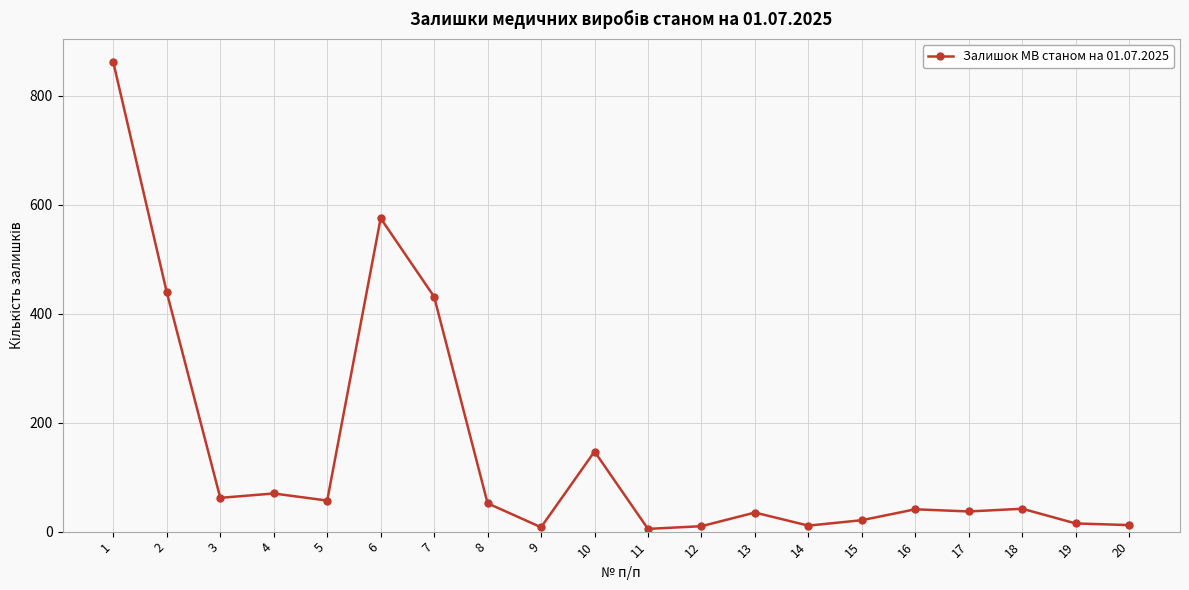

What is the difference between the second highest and minimum values?

570